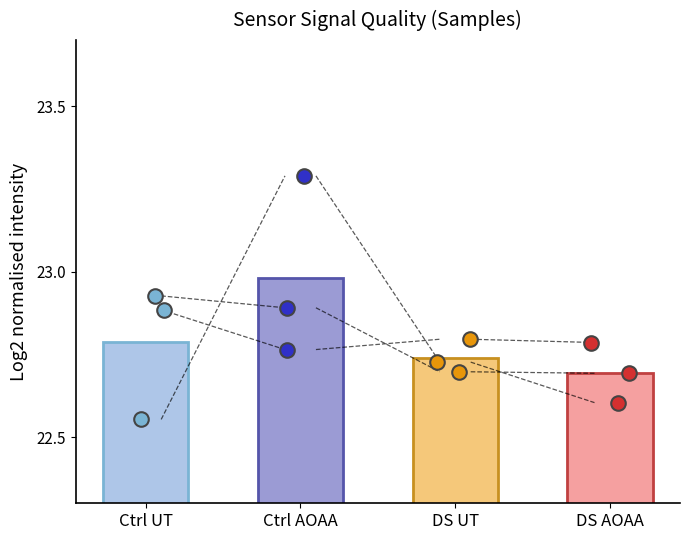

At how many categories does at least one series exceed 23?

1